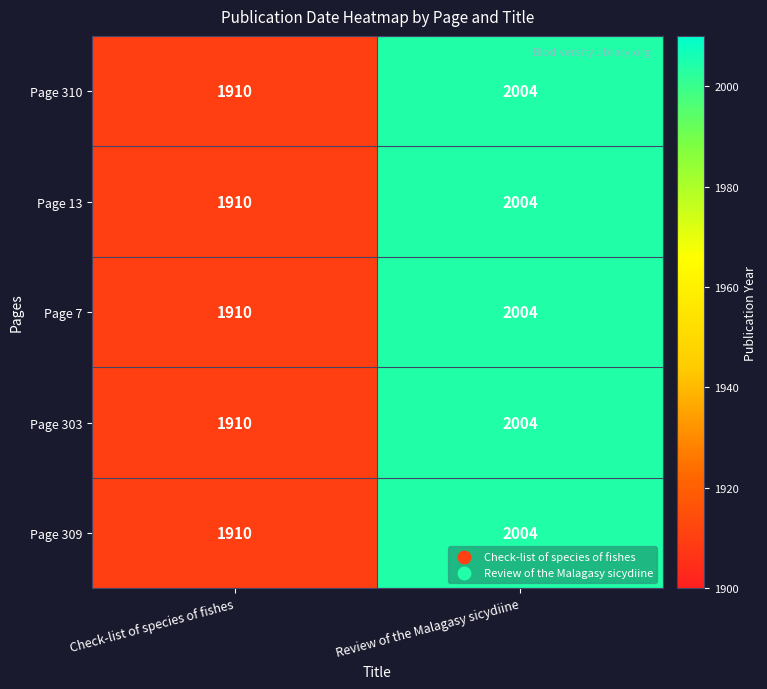

Read the Page 310 value at Check-list of species of fishes, to the nearest 5.

1910